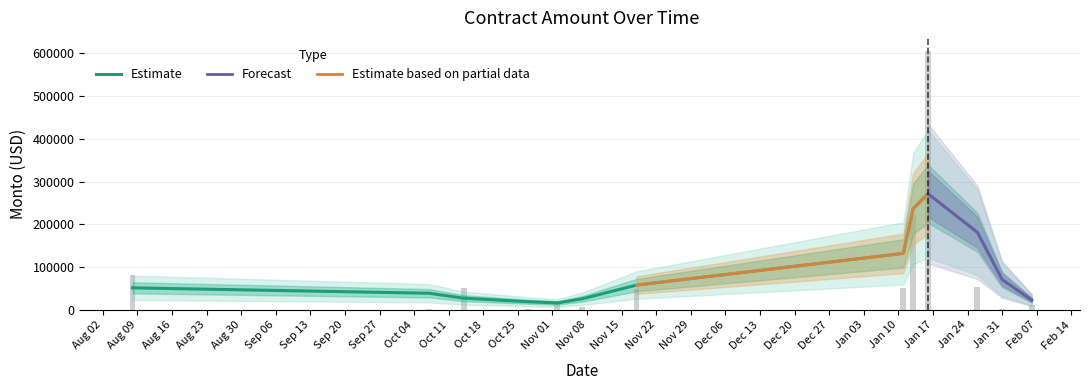

What is the ratio of the value at 29 to the value at 10?

2.3